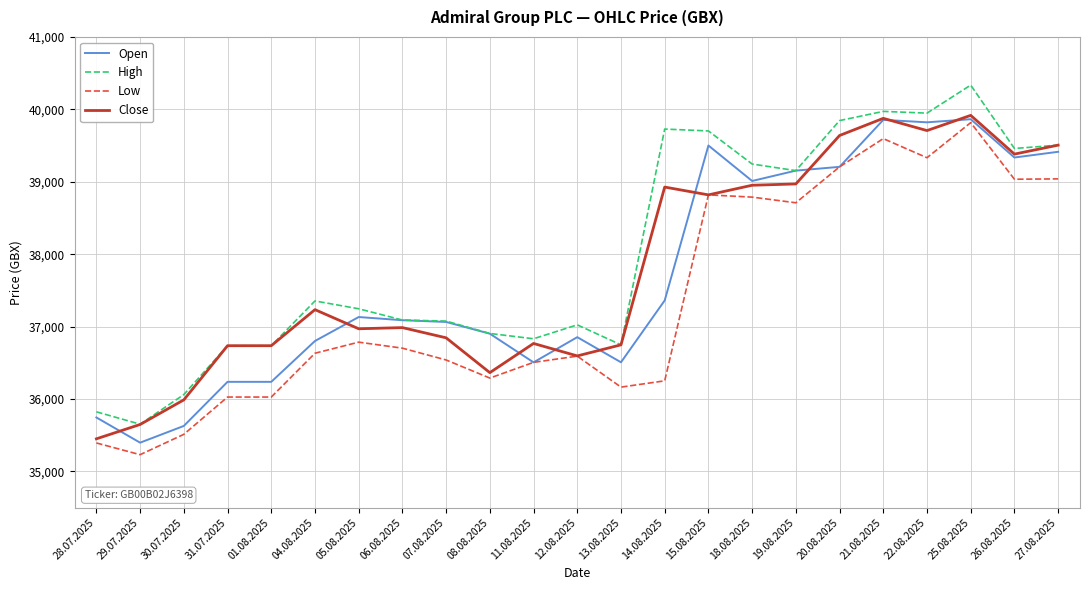

Which series changed the most between 30.07.2025 and 26.08.2025?

Open